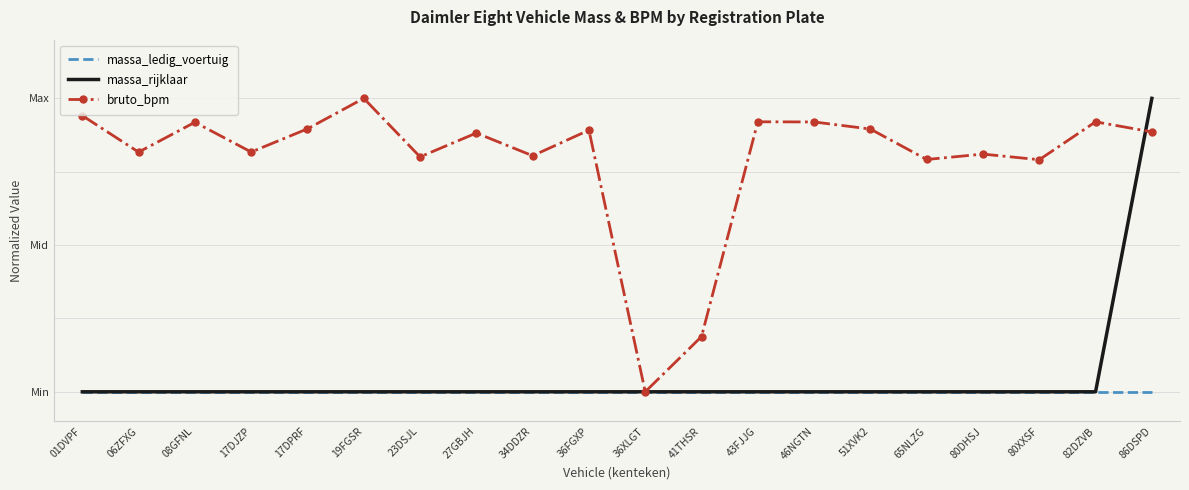

What are all the series names shown in the legend?

massa_ledig_voertuig, massa_rijklaar, bruto_bpm